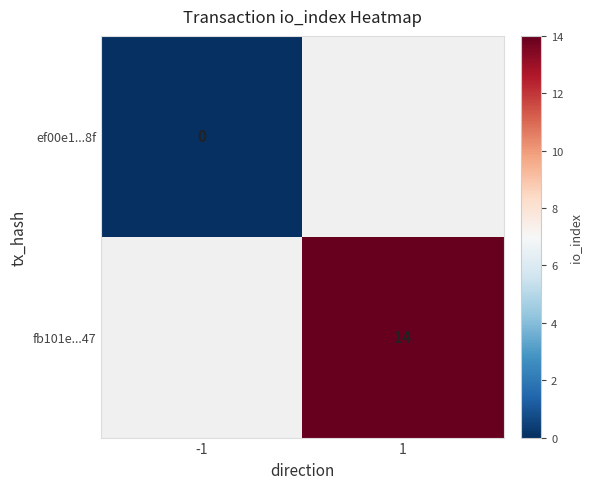

True or false: fb101e...47 has a value of 22.0 at 1.

False